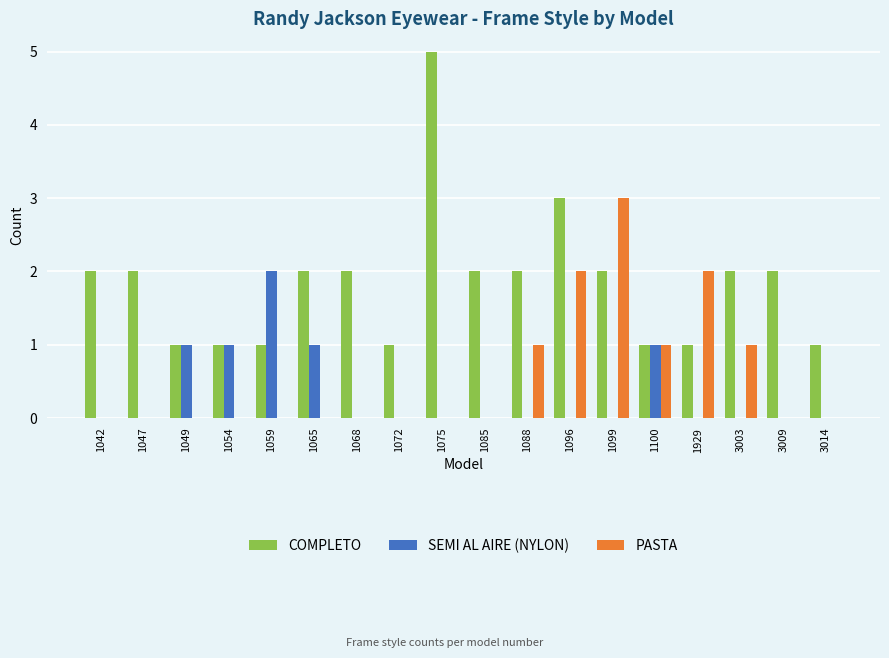

What is the average value of the COMPLETO series?

2